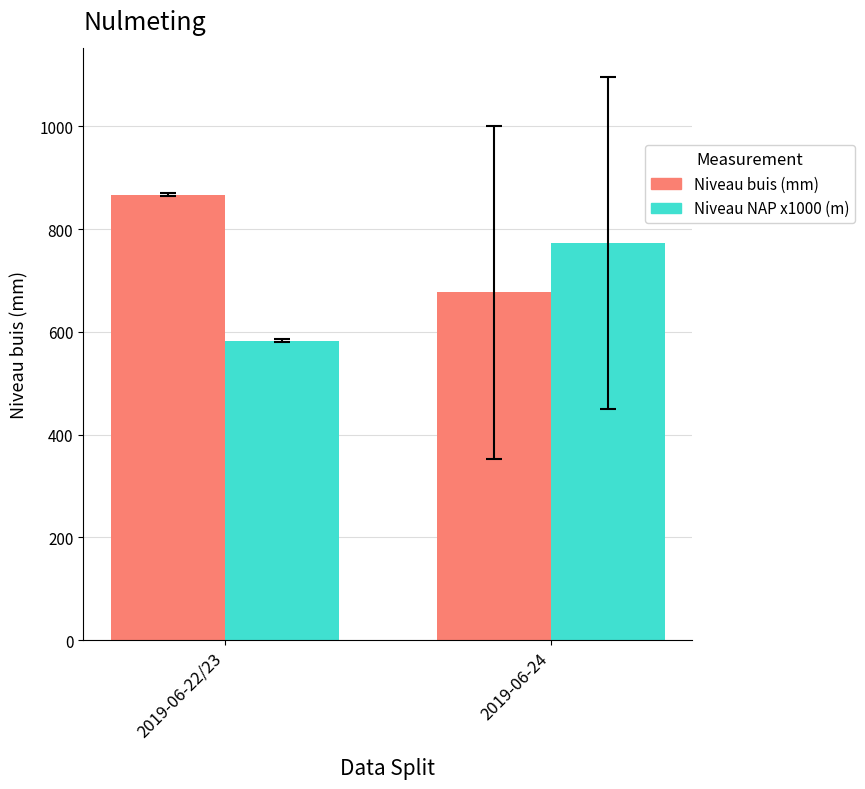

At which label does Niveau buis (mm) first exceed 866?

2019-06-22/23